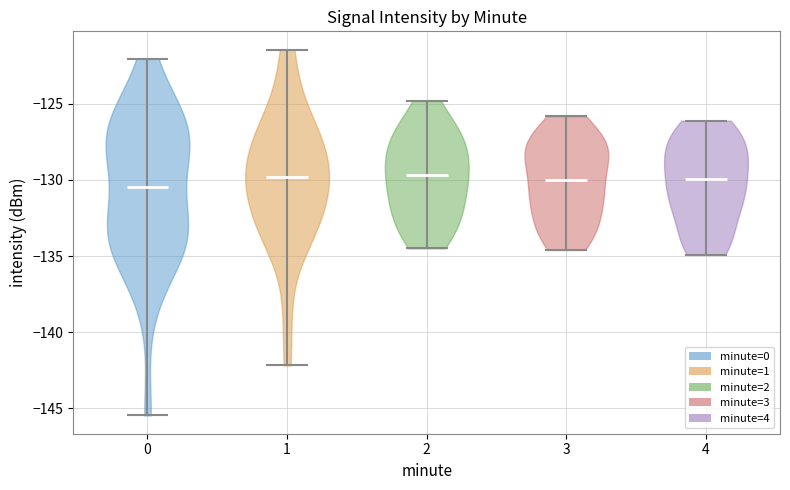

Reading left to right, read every violin against the y-axis: where its median line is, and the lowest and highest points it reaches. The values are not printed on the chart, so give them approximately, as read against the axis.

0: median line -130.5, lowest point -145.5, highest point -122.0
1: median line -130.0, lowest point -142.0, highest point -121.5
2: median line -129.5, lowest point -134.5, highest point -125.0
3: median line -130.0, lowest point -134.5, highest point -126.0
4: median line -130.0, lowest point -135.0, highest point -126.0